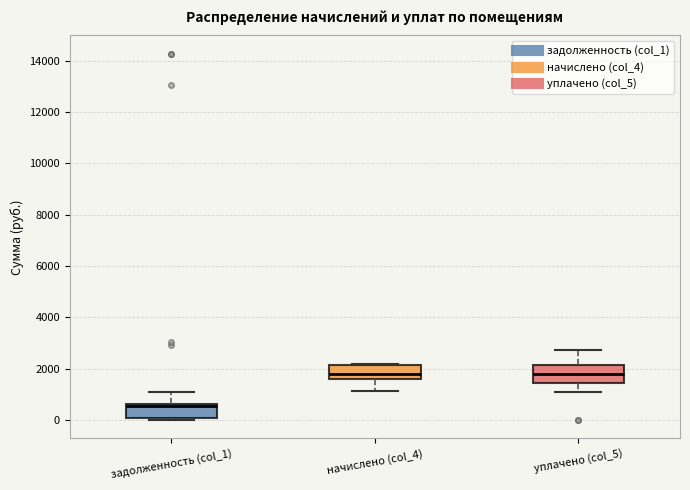

Where is the lower edge of the box for задолженность (col_1) on the y-axis? The values are not printed on the chart, so give them approximately, as read against the axis.

0